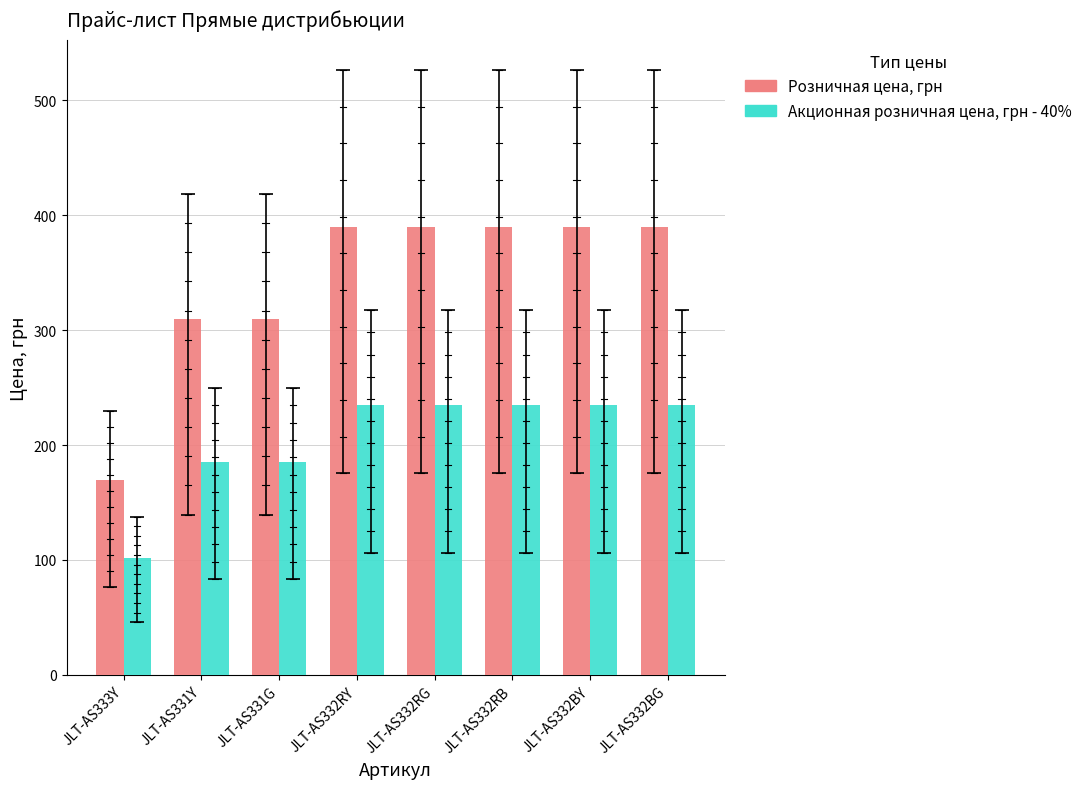

Reading right to left, what are all the values shown in this chart?

Розничная цена, грн: JLT-AS332BG=390	JLT-AS332BY=390	JLT-AS332RB=390	JLT-AS332RG=390	JLT-AS332RY=390	JLT-AS331G=310	JLT-AS331Y=310	JLT-AS333Y=170
Акционная розничная цена, грн - 40%: JLT-AS332BG=235	JLT-AS332BY=235	JLT-AS332RB=235	JLT-AS332RG=235	JLT-AS332RY=235	JLT-AS331G=185	JLT-AS331Y=185	JLT-AS333Y=102